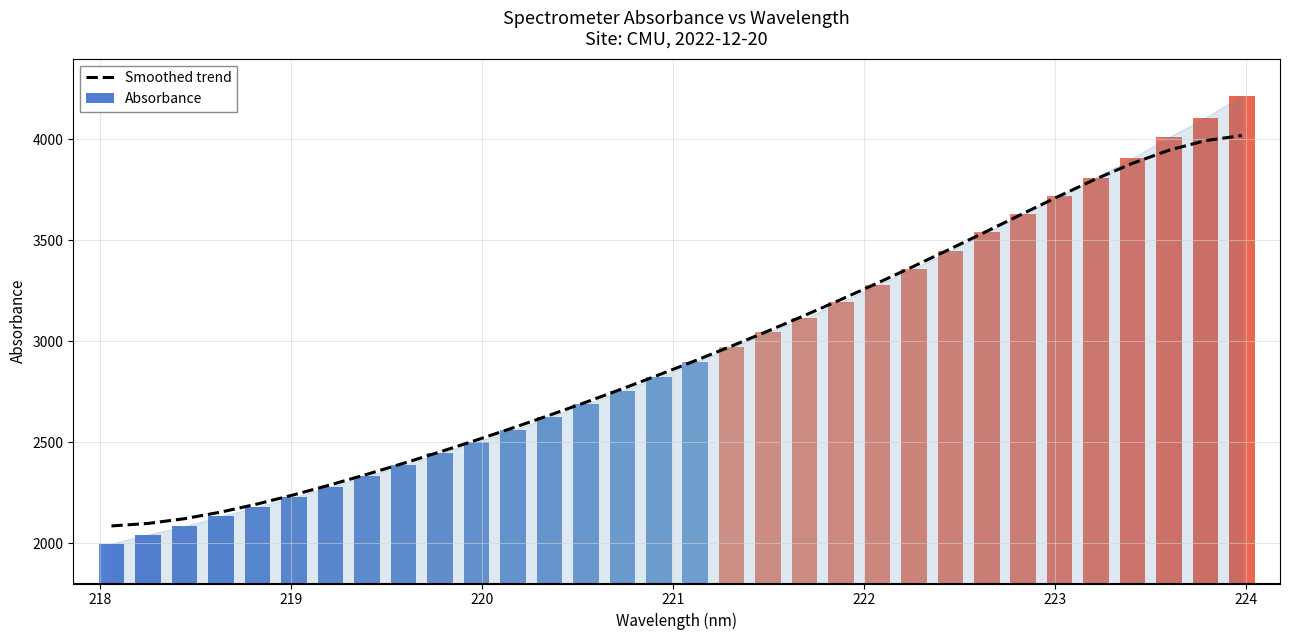

What is the minimum value for Smoothed trend?

2085.2